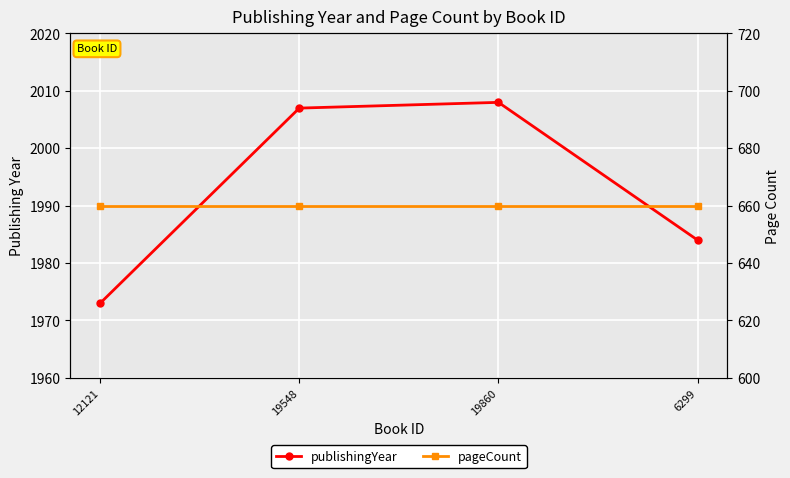

Is the value of pageCount at 6299 greater than the value of publishingYear at 19548?

No